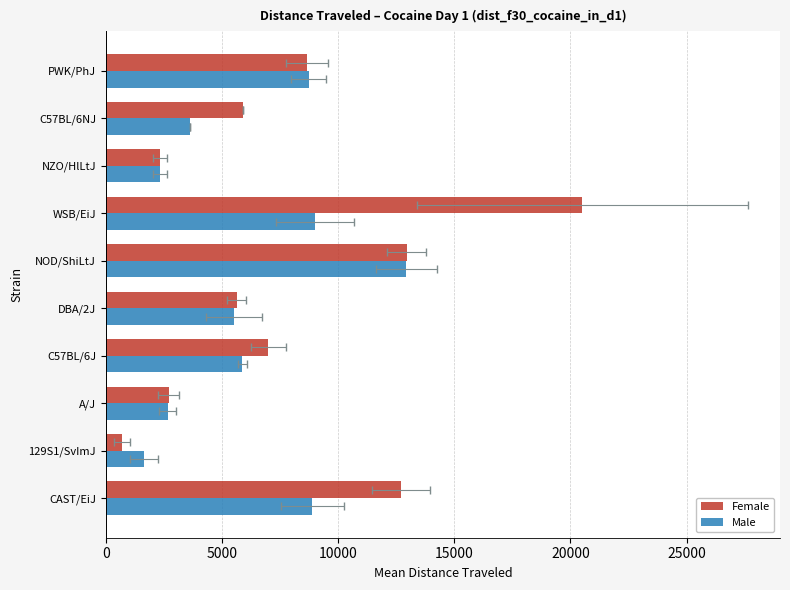

List the series in order of their peak value, lowest first.

Male, Female